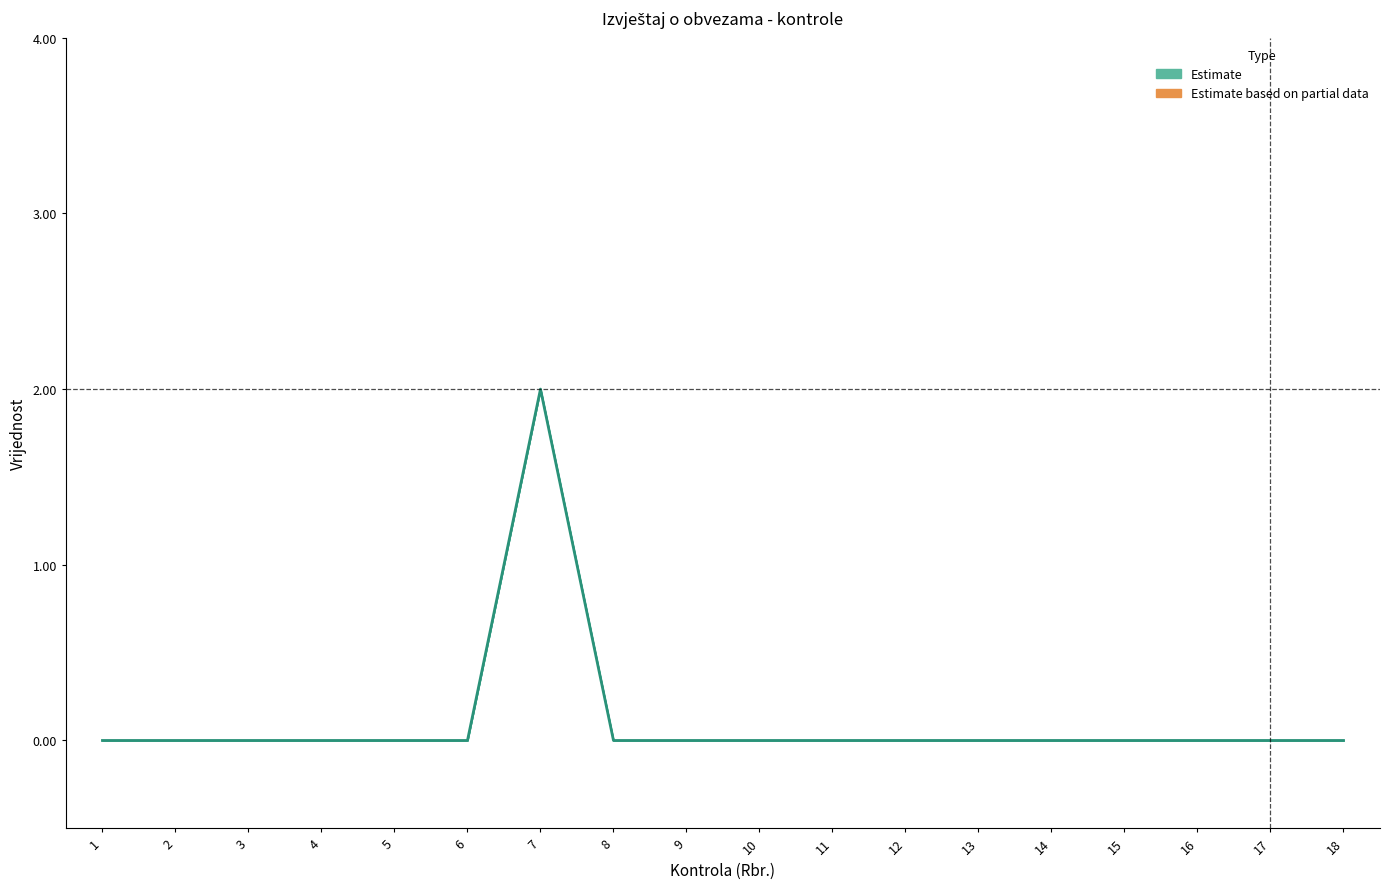

True or false: the data shows 1 at 2.

False